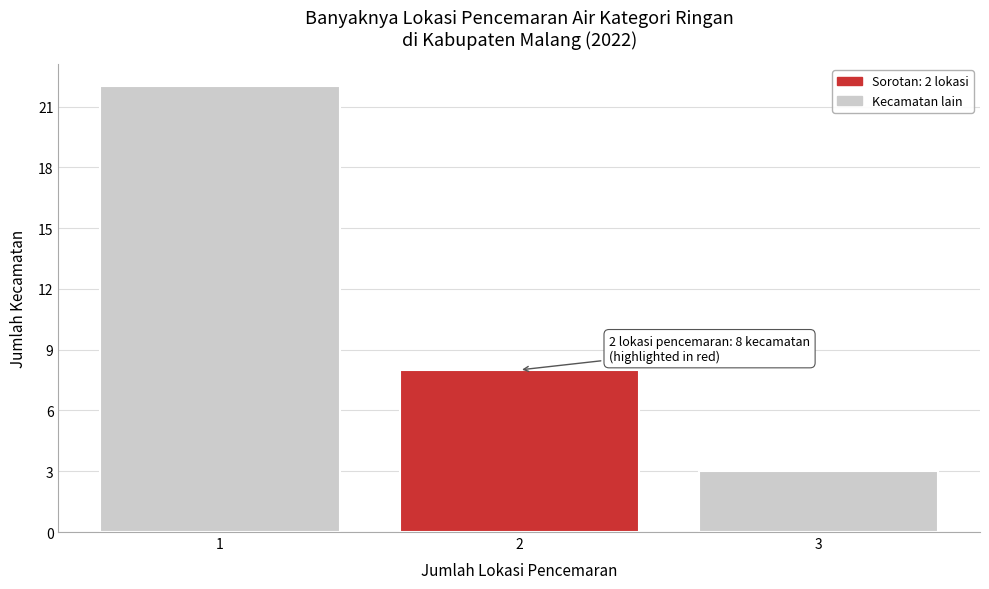

Reading right to left, list all the values displayed in this chart.

3=3	2=8	1=22